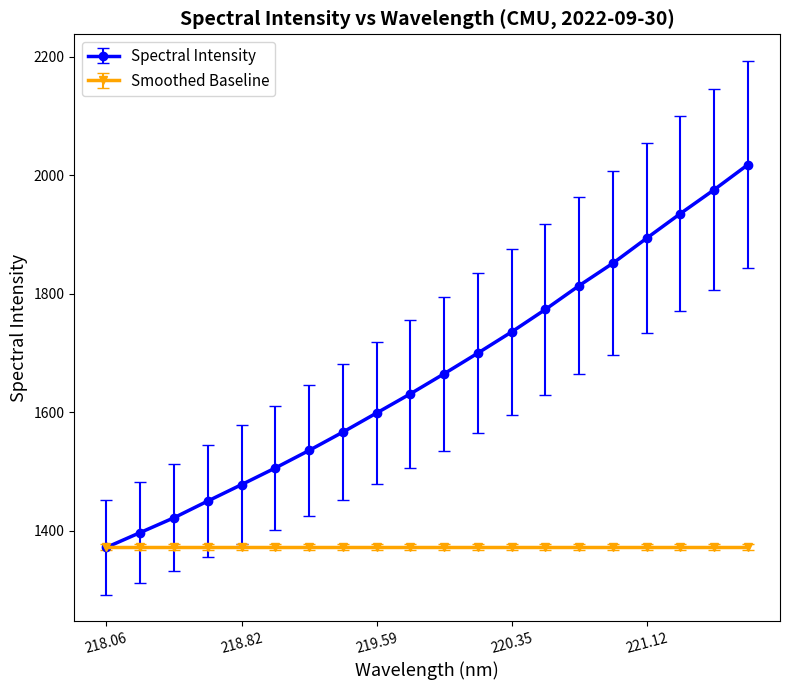

What is the value of the Smoothed Baseline point at the 14th from the left?

1371.5